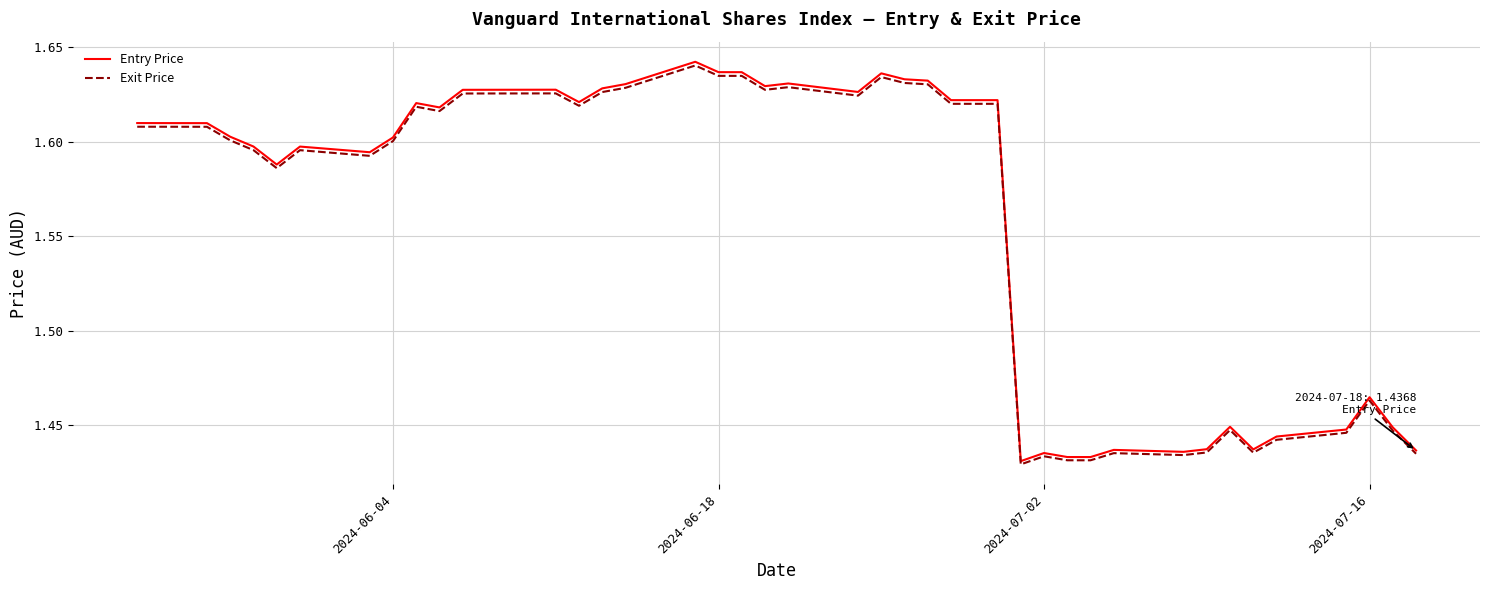

Does the chart display data point markers on the line(s)?

No